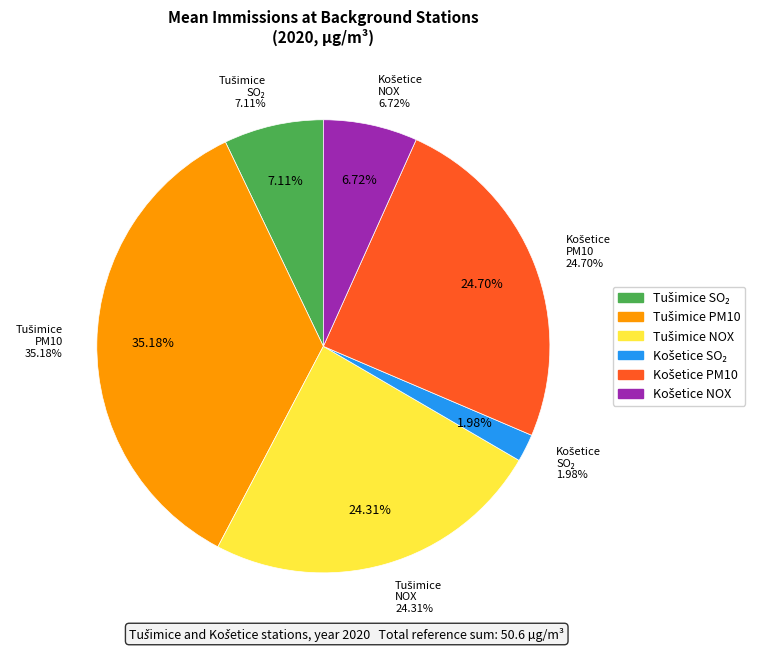

The Tušimice PM10 slice represents 46% of the pie. True or false?

False